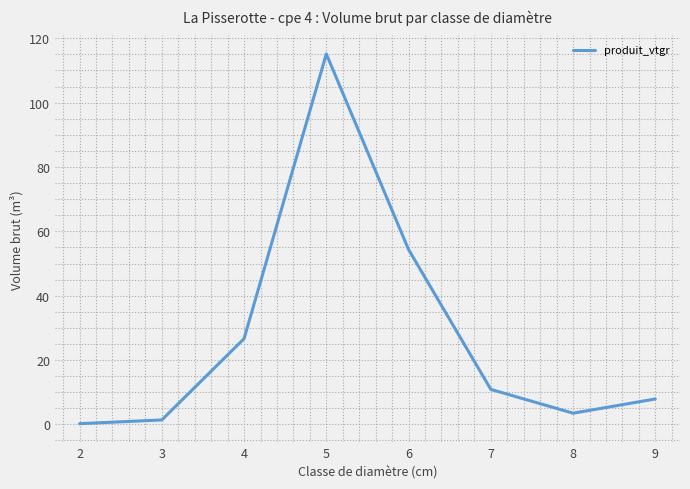

Reading right to left, what are all the values shown in this chart?

7.9	3.5	10.9	54.4	115.2	26.7	1.4	0.2